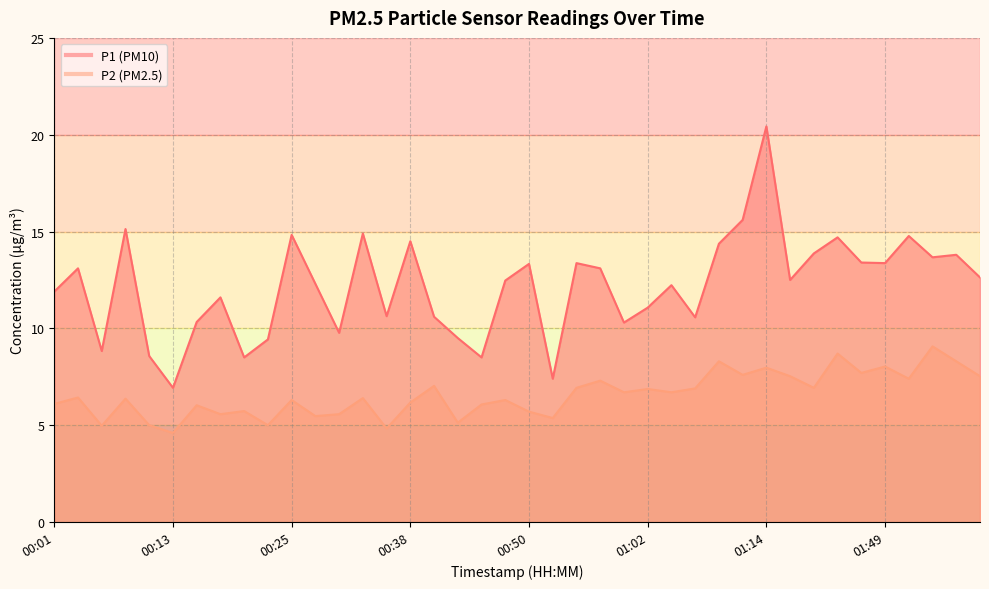

Is the value of P2 at 00:21 greater than the value of P1 at 01:02?

No